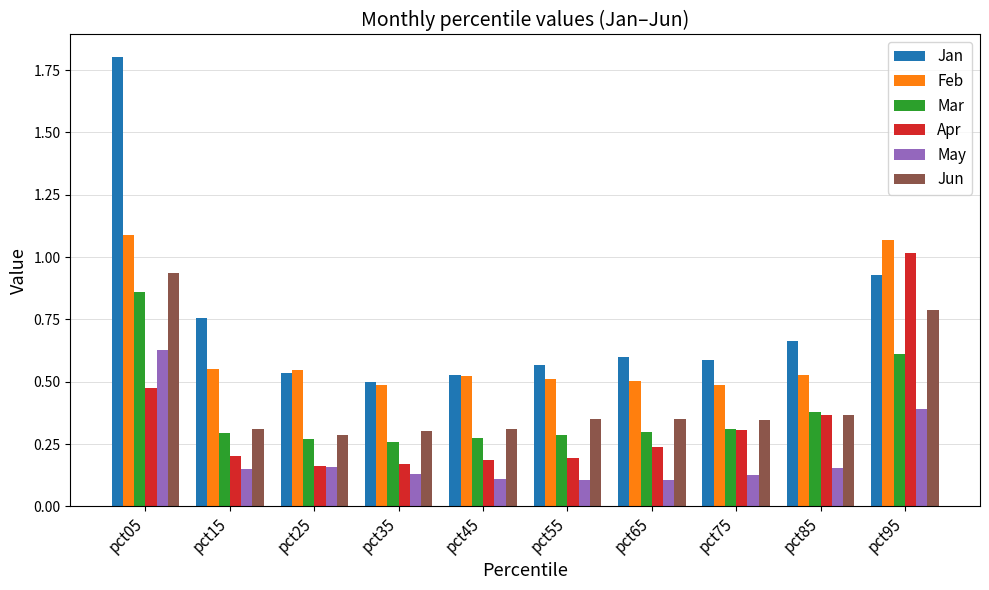

Does the chart contain any negative values?

No